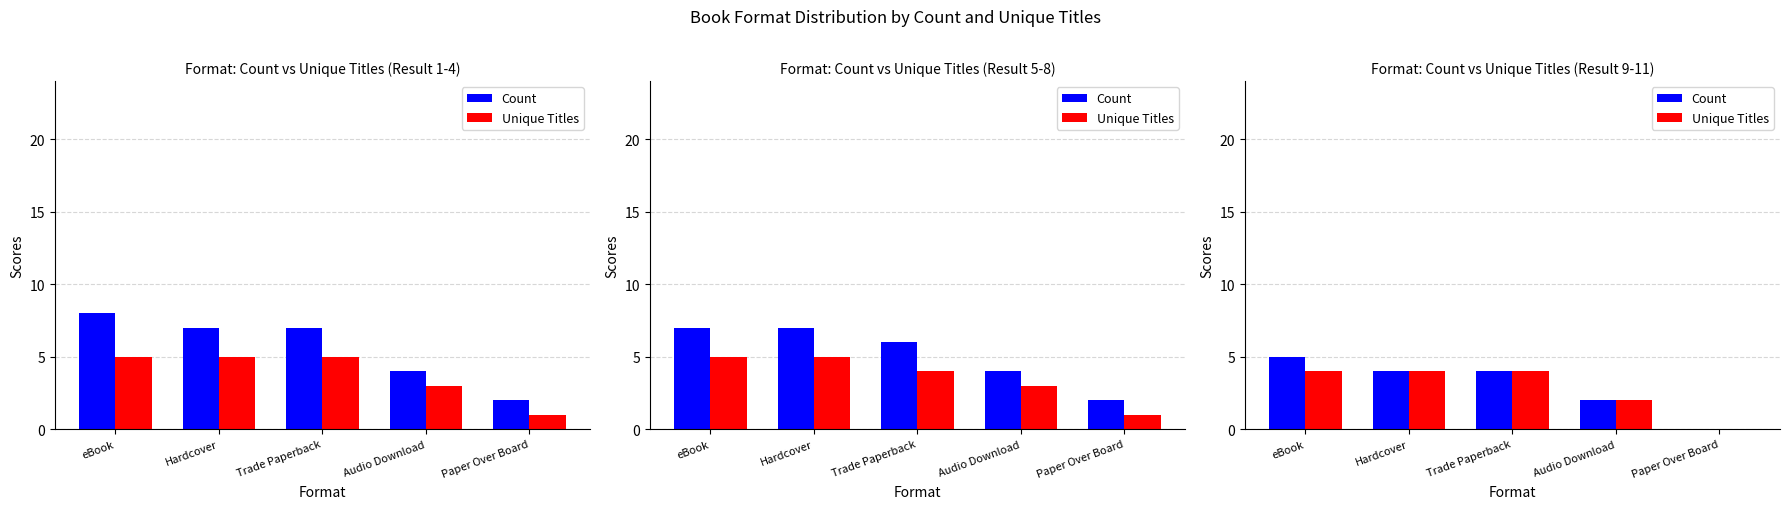

What is the label of the 2nd bar from the left?

Hardcover